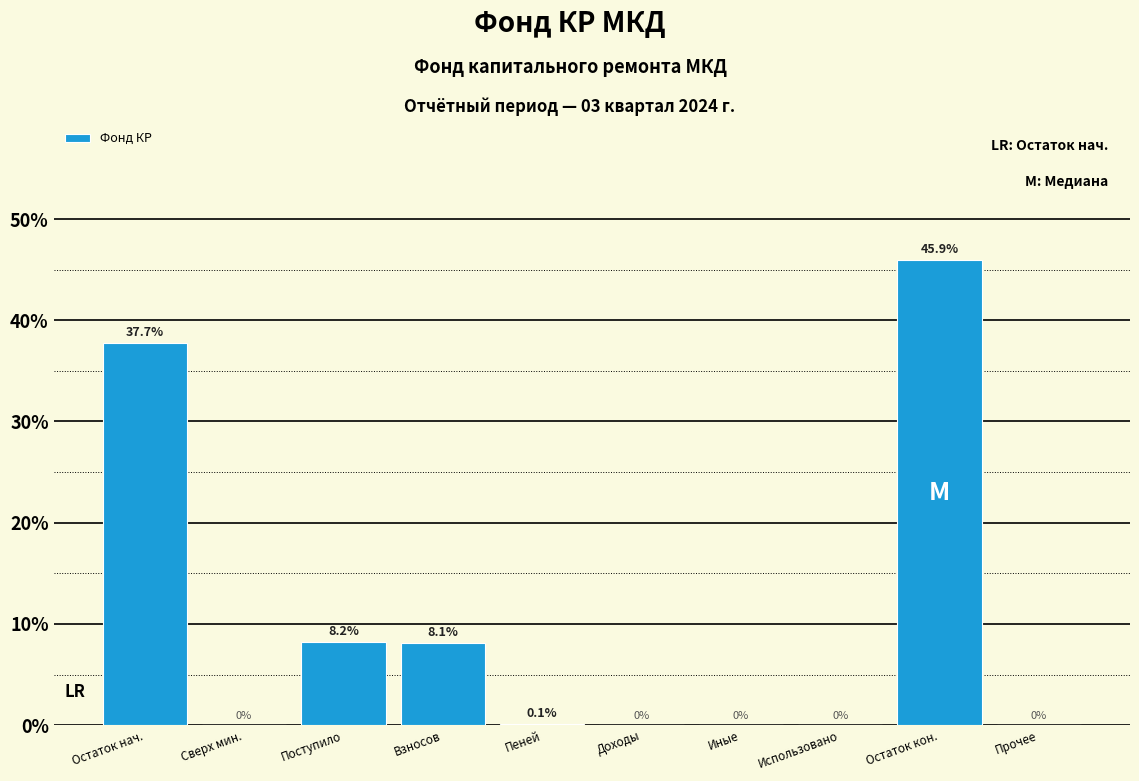

Reading left to right, extract all data points from this chart.

Остаток нач.=37.7	Сверх мин.=0.0	Поступило=8.2	Взносов=8.1	Пеней=0.1	Доходы=0.0	Иные=0.0	Использовано=0.0	Остаток кон.=45.9	Прочее=0.0